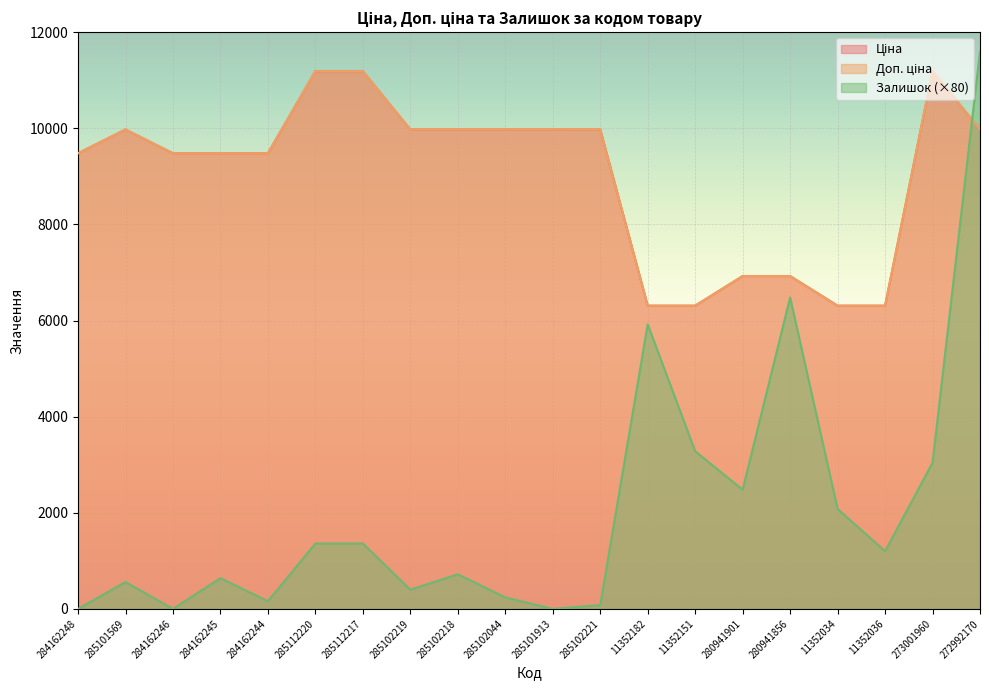

Which has a higher value, 11352182 or 285102221?

285102221